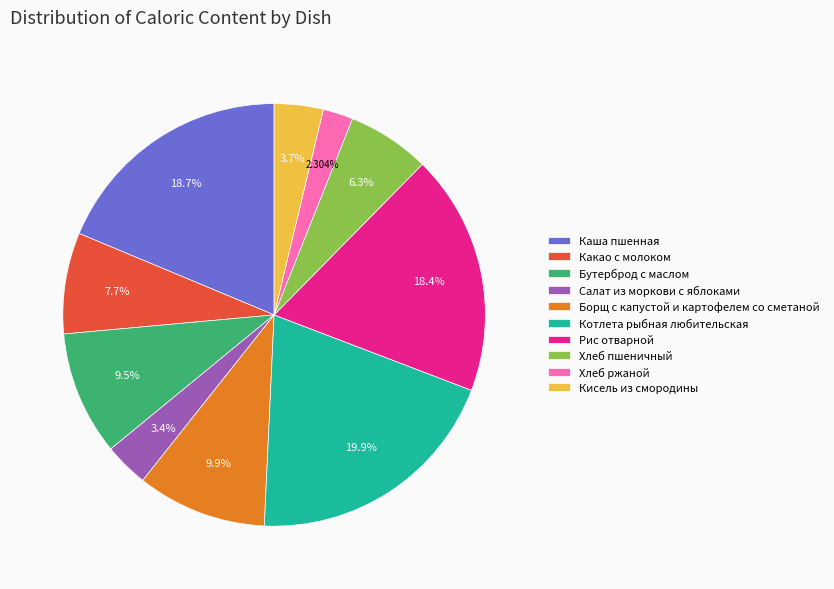

What portion of the pie excludes Рис отварной?

81.6%